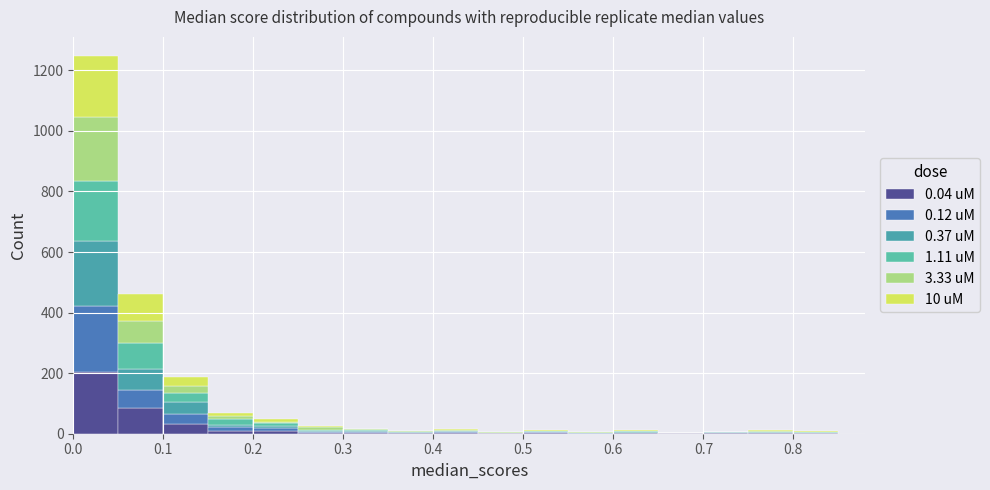

Which range on the x-axis has the tallest stacked bar (by total height)?

0.00 to 0.05